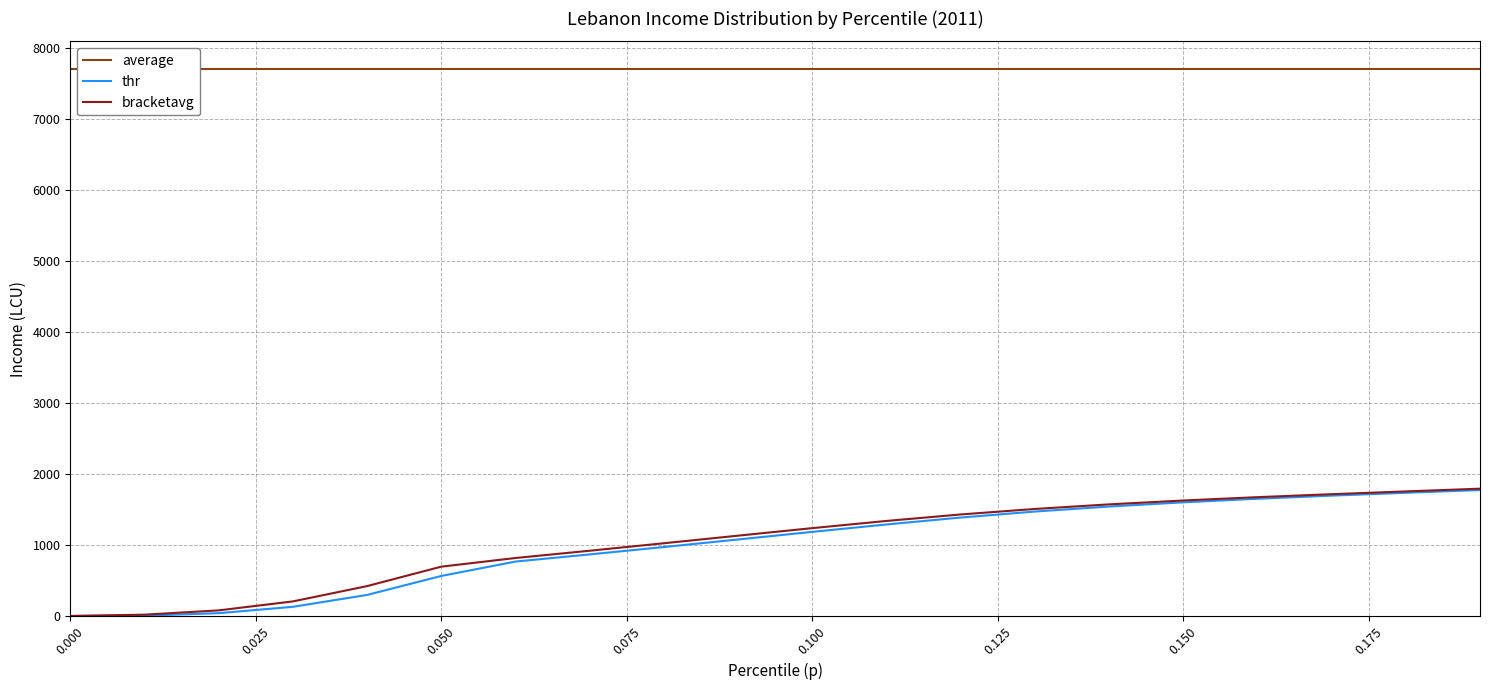

Reading right to left, list all the values displayed in this chart.

average: 7705.6	7705.6	7705.6	7705.6	7705.6	7705.6	7705.6	7705.6	7705.6	7705.6	7705.6	7705.6	7705.6	7705.6	7705.6	7705.6	7705.6	7705.6	7705.6	7705.6
thr: 1774.7	1736.3	1696.2	1652.1	1601.8	1542.7	1472.1	1387.6	1290.3	1186.0	1079.1	972.7	868.7	767.9	565.3	298.1	131.0	41.7	6.8	1.3
bracketavg: 1794.0	1755.6	1716.4	1674.6	1627.6	1573.1	1508.4	1431.1	1339.7	1238.5	1132.6	1025.7	920.5	818.1	696.4	422.5	207.2	80.8	20.7	2.7